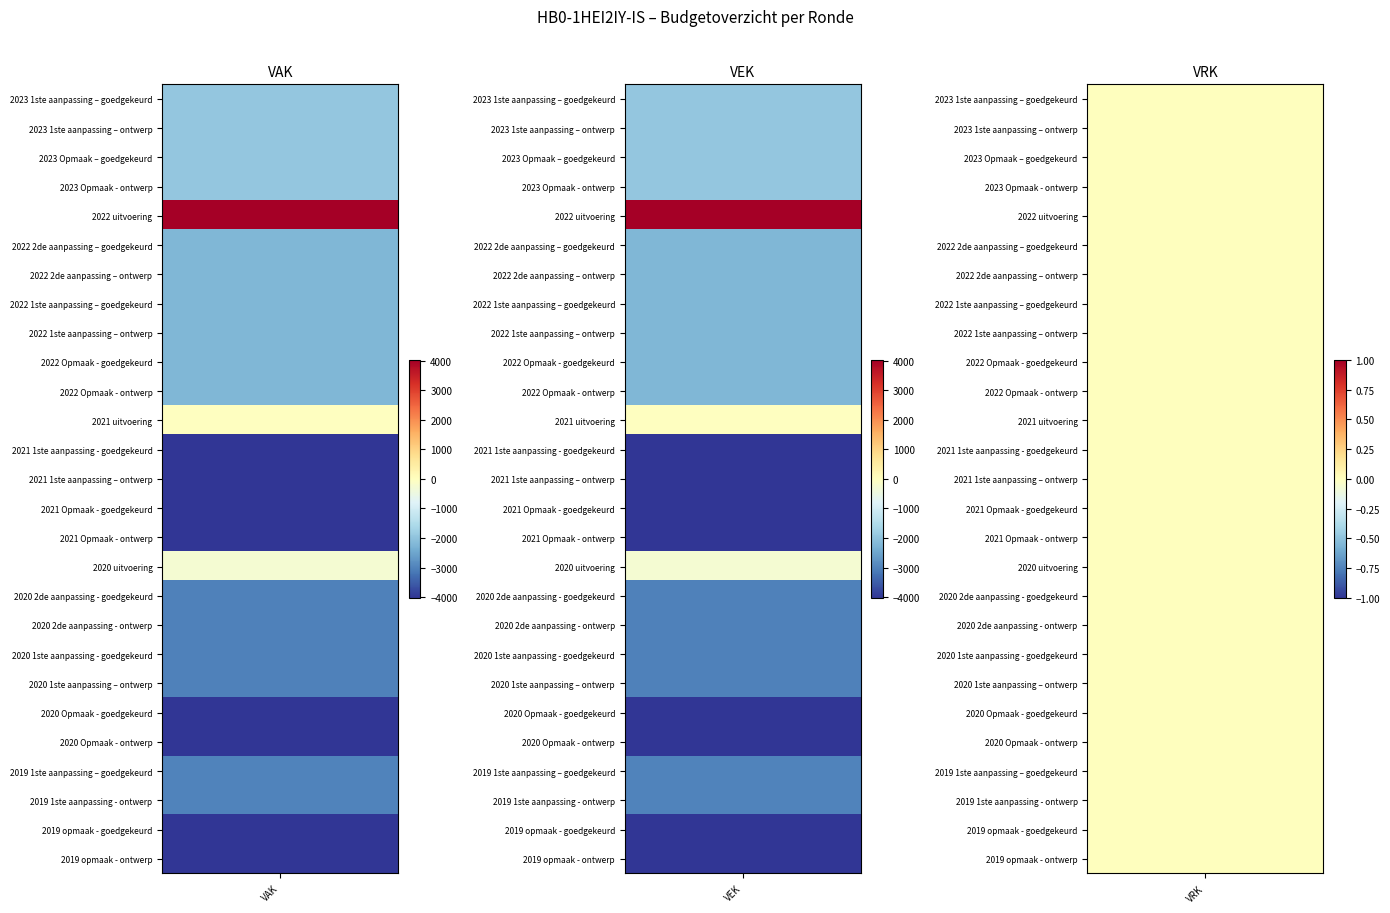

At how many categories does at least one series exceed 6283?

2